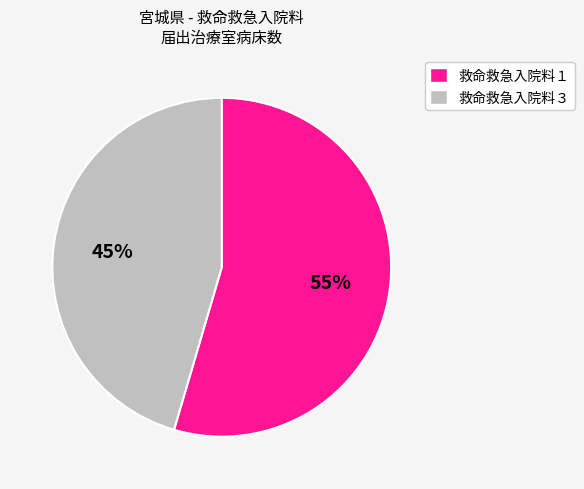

Rank the categories by value from highest to lowest.

救命救急入院料１, 救命救急入院料３